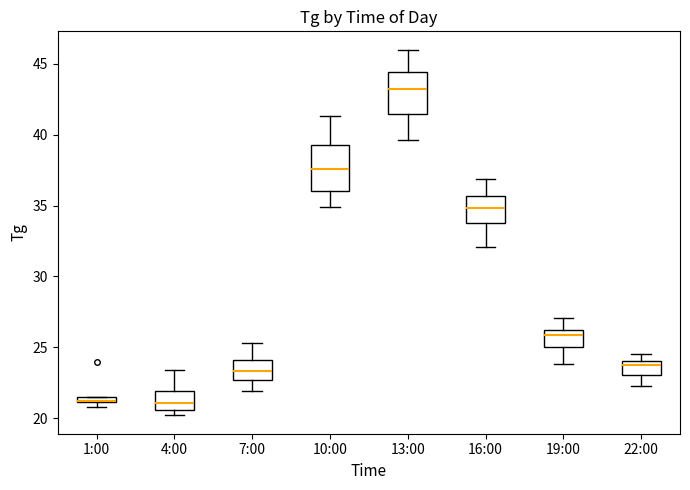

Where does the median line of the box for 4:00 sit on the y-axis? The values are not printed on the chart, so give them approximately, as read against the axis.

21.0